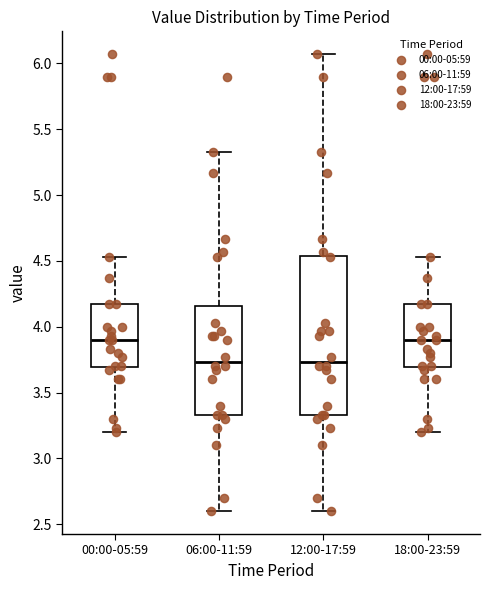

Which box is the tallest, from its lower edge to its upper edge?

12:00-17:59